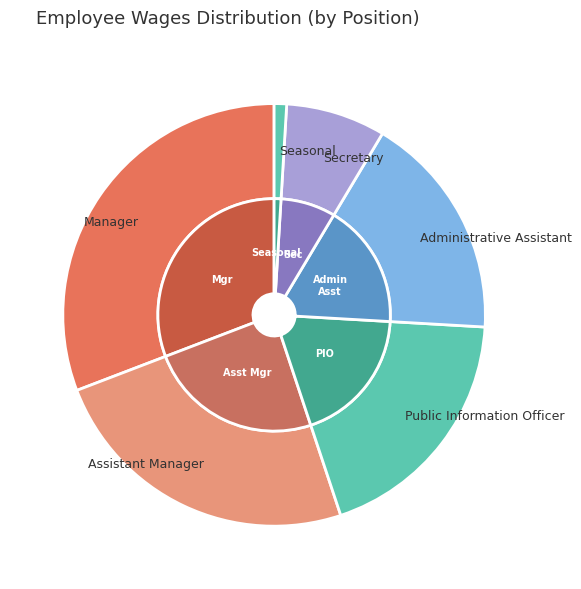

To the nearest percent, what is the combined percentage of Secretary and Assistant Manager?

32%